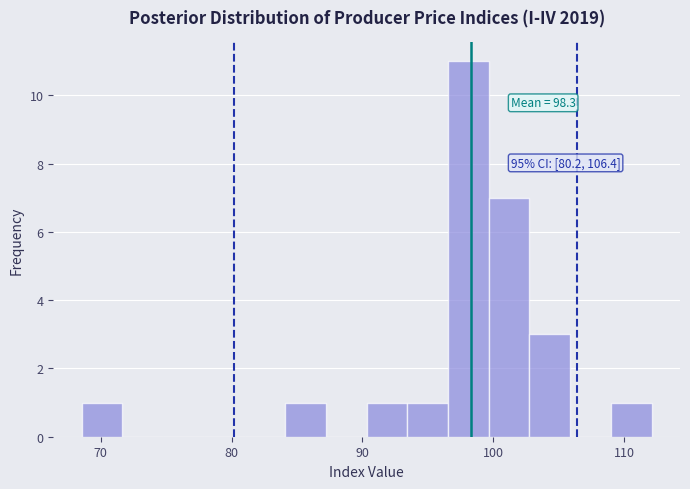

Around what value on the x-axis is the tallest bar? Give the approximate position of its centre, as read against the axis.

98